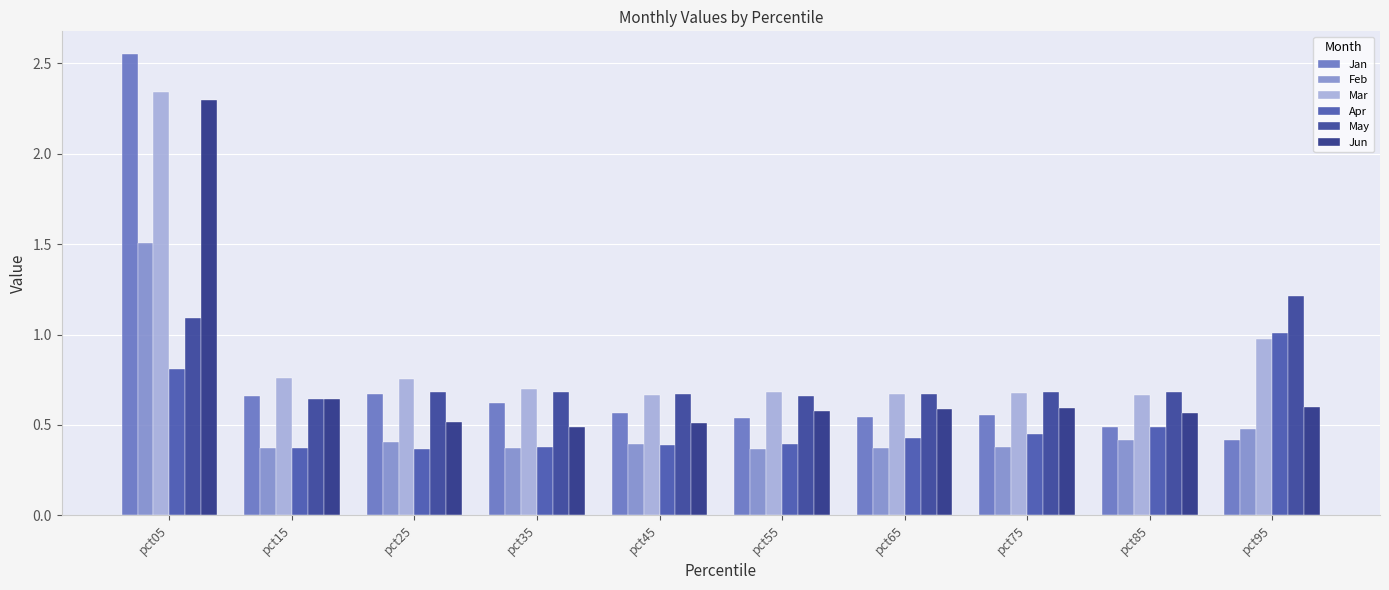

How many series are shown in this chart?

6